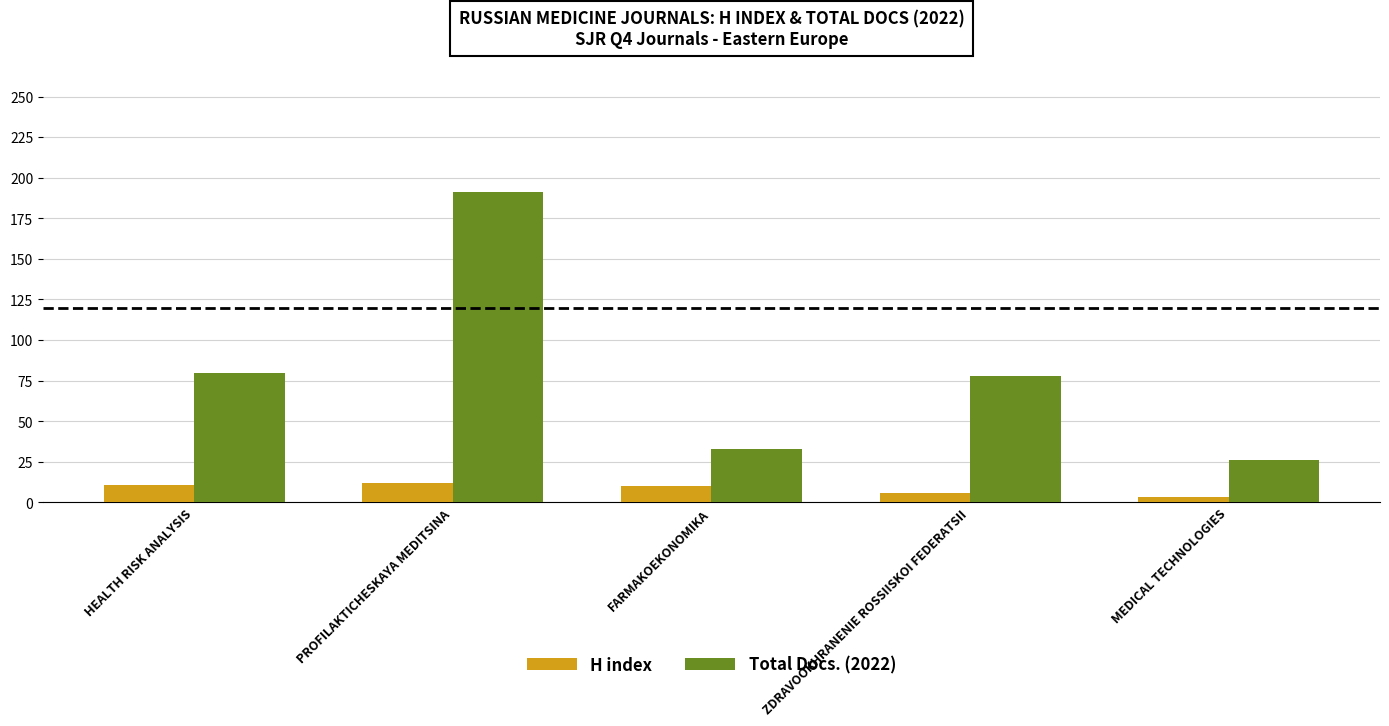

Which series has the largest range (max minus min)?

Total Docs. (2022)